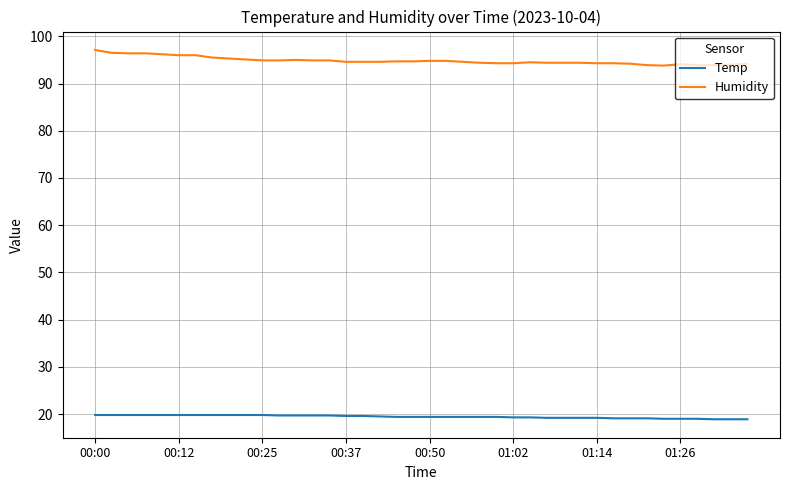

What is the difference between the maximum and minimum values in the Humidity series?

3.3